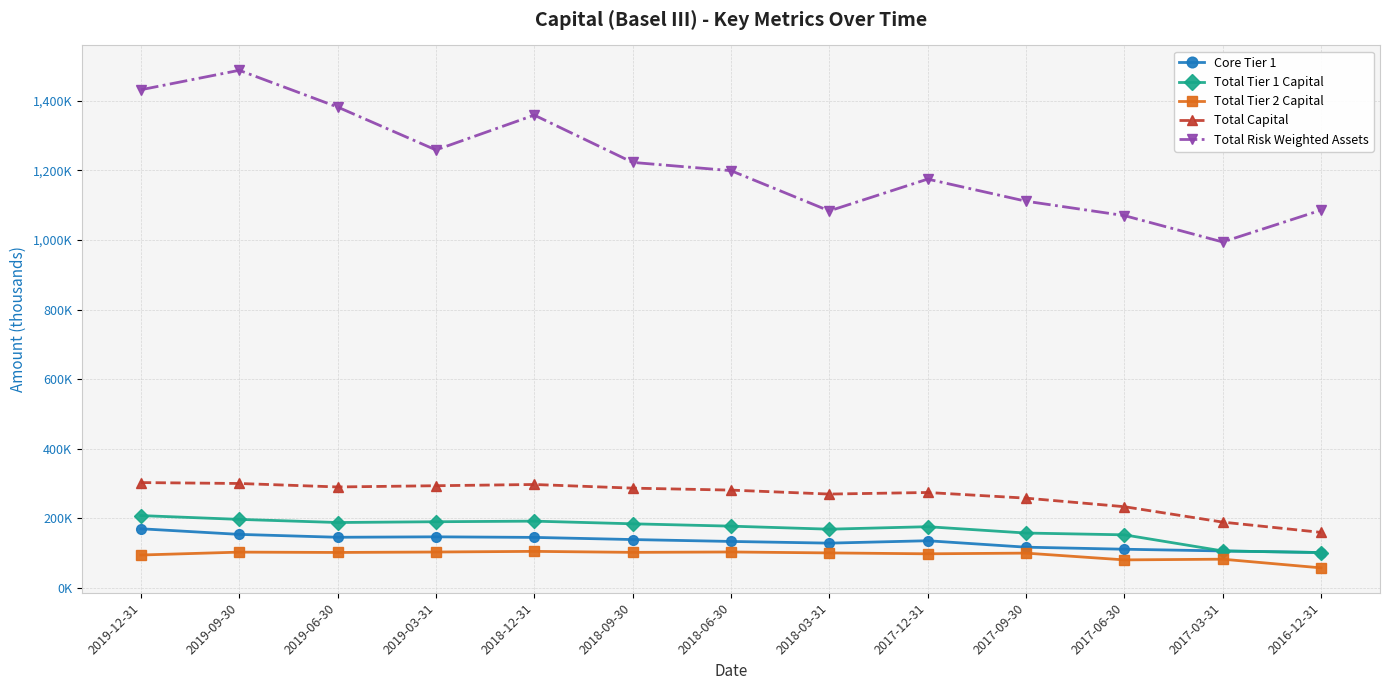

Reading left to right, extract all data points from this chart.

Core Tier 1: 2019-12-31=170194	2019-09-30=154085	2019-06-30=145778	2019-03-31=147056	2018-12-31=145409	2018-09-30=139225	2018-06-30=133794	2018-03-31=128920	2017-12-31=135809	2017-09-30=117315	2017-06-30=111432	2017-03-31=106497	2016-12-31=101909
Total Tier 1 Capital: 2019-12-31=208065	2019-09-30=197169	2019-06-30=188163	2019-03-31=190399	2018-12-31=192100	2018-09-30=184477	2018-06-30=177724	2018-03-31=169006	2017-12-31=176129	2017-09-30=157927	2017-06-30=152792	2017-03-31=106497	2016-12-31=101909
Total Tier 2 Capital: 2019-12-31=94819	2019-09-30=103113	2019-06-30=102146	2019-03-31=103436	2018-12-31=105291	2018-09-30=102423	2018-06-30=103543	2018-03-31=100844	2017-12-31=98288	2017-09-30=100264	2017-06-30=80813	2017-03-31=82809	2016-12-31=57897
Total Capital: 2019-12-31=302884	2019-09-30=300282	2019-06-30=290309	2019-03-31=293835	2018-12-31=297391	2018-09-30=286900	2018-06-30=281267	2018-03-31=269850	2017-12-31=274417	2017-09-30=258191	2017-06-30=233605	2017-03-31=189306	2016-12-31=159806
Total Risk Weighted Assets: 2019-12-31=1431200	2019-09-30=1487117	2019-06-30=1381615	2019-03-31=1258284	2018-12-31=1358377	2018-09-30=1222557	2018-06-30=1198853	2018-03-31=1083211	2017-12-31=1174570	2017-09-30=1111084	2017-06-30=1069789	2017-03-31=993958	2016-12-31=1085388